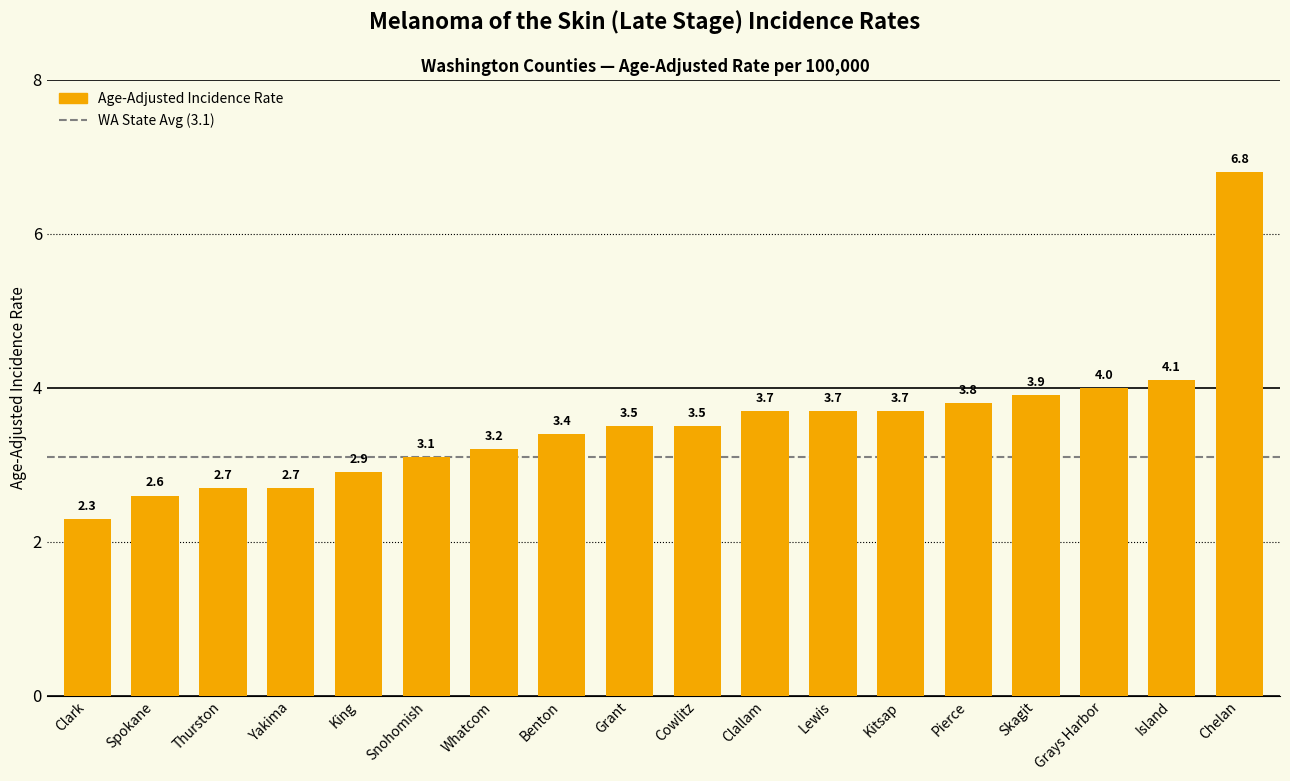

At which category does the chart reach its minimum across all series?

Clark